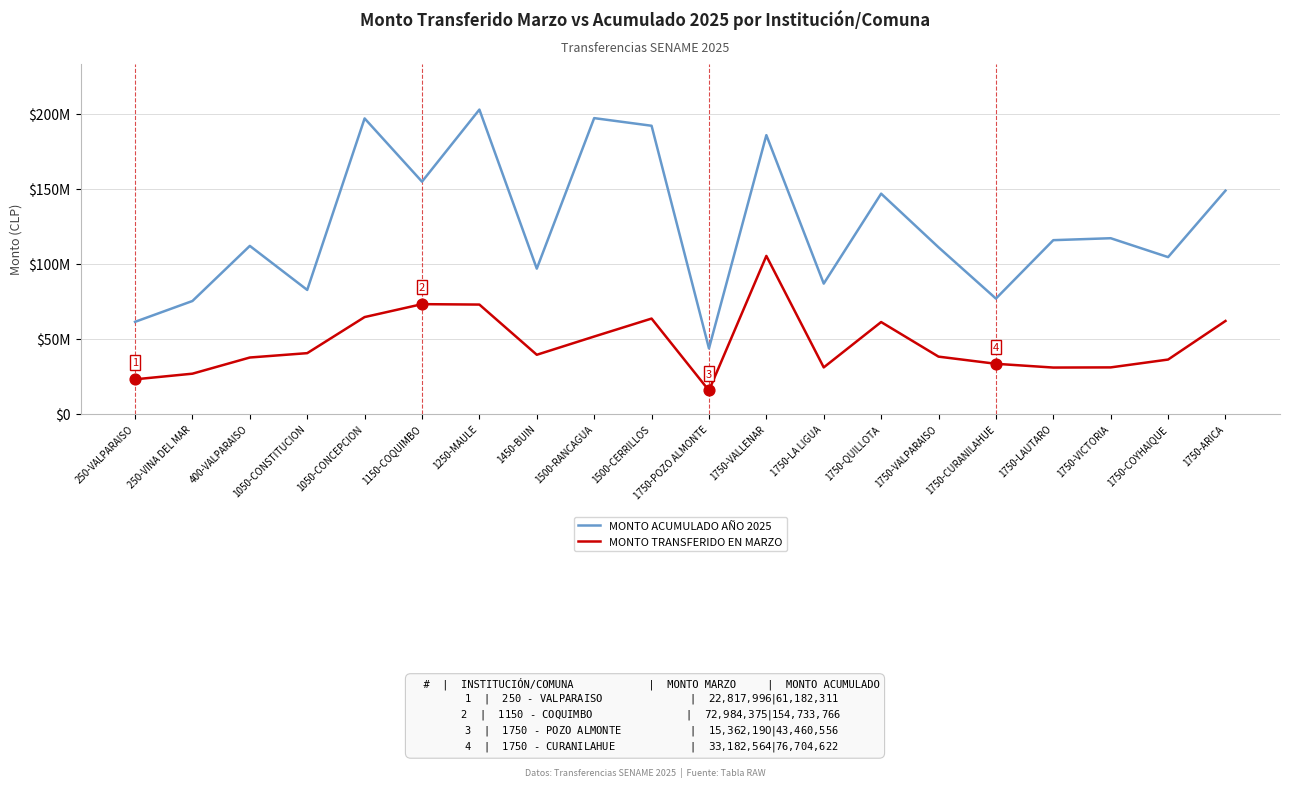

At how many categories does at least one series exceed 196287087?

3